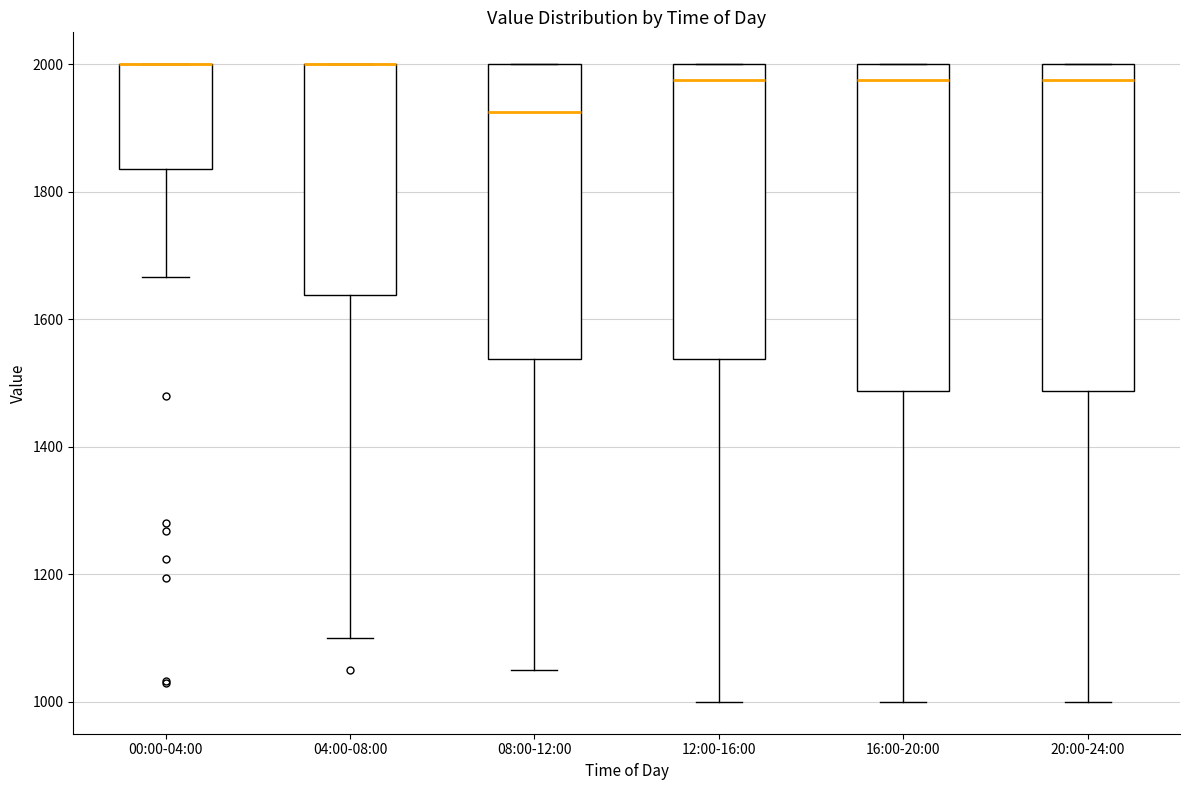

Reading left to right, transcribe this box plot: for each box, give where its median line is, the range the box spans, and where its two whiskers end, as read against the y-axis. The values are not printed on the chart, so give them approximately, as read against the axis.

00:00-04:00: median 2000 (drawn on the box's upper edge), box 1840 to 2000, whiskers 1660 to 2000
04:00-08:00: median 2000 (drawn on the box's upper edge), box 1640 to 2000, whiskers 1100 to 2000
08:00-12:00: median 1920, box 1540 to 2000, whiskers 1060 to 2000
12:00-16:00: median 1980, box 1540 to 2000, whiskers 1000 to 2000
16:00-20:00: median 1980, box 1480 to 2000, whiskers 1000 to 2000
20:00-24:00: median 1980, box 1480 to 2000, whiskers 1000 to 2000